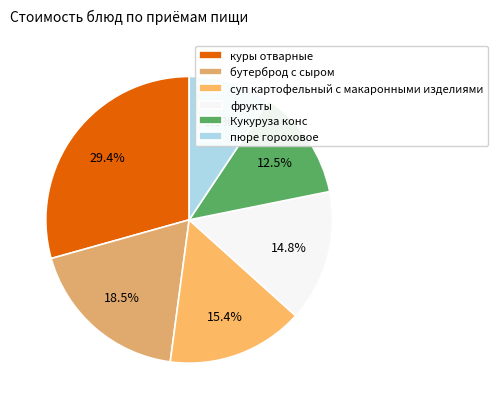

Rank the categories by value from lowest to highest.

пюре гороховое, Кукуруза конс, фрукты, суп картофельный с макаронными изделиями, бутерброд с сыром, куры отварные